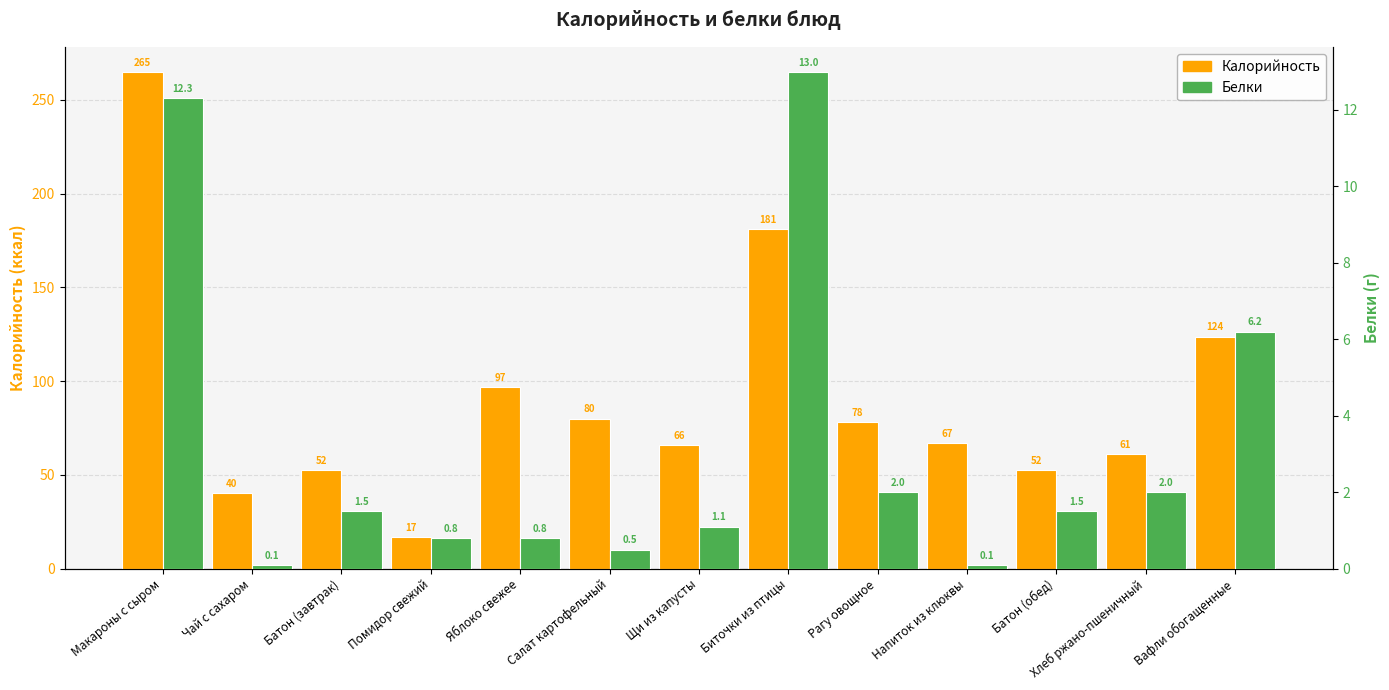

List the labels in order of Белки value, smallest first.

Чай с сахаром, Напиток из клюквы, Салат картофельный, Помидор свежий, Яблоко свежее, Щи из капусты, Батон (завтрак), Батон (обед), Рагу овощное, Хлеб ржано-пшеничный, Вафли обогащенные, Макароны с сыром, Биточки из птицы